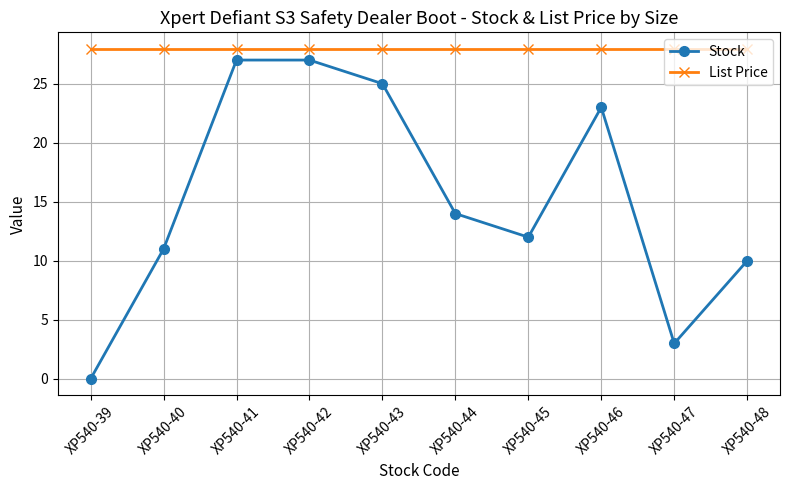

True or false: Stock has a value of 14.0 at XP540-44.

True